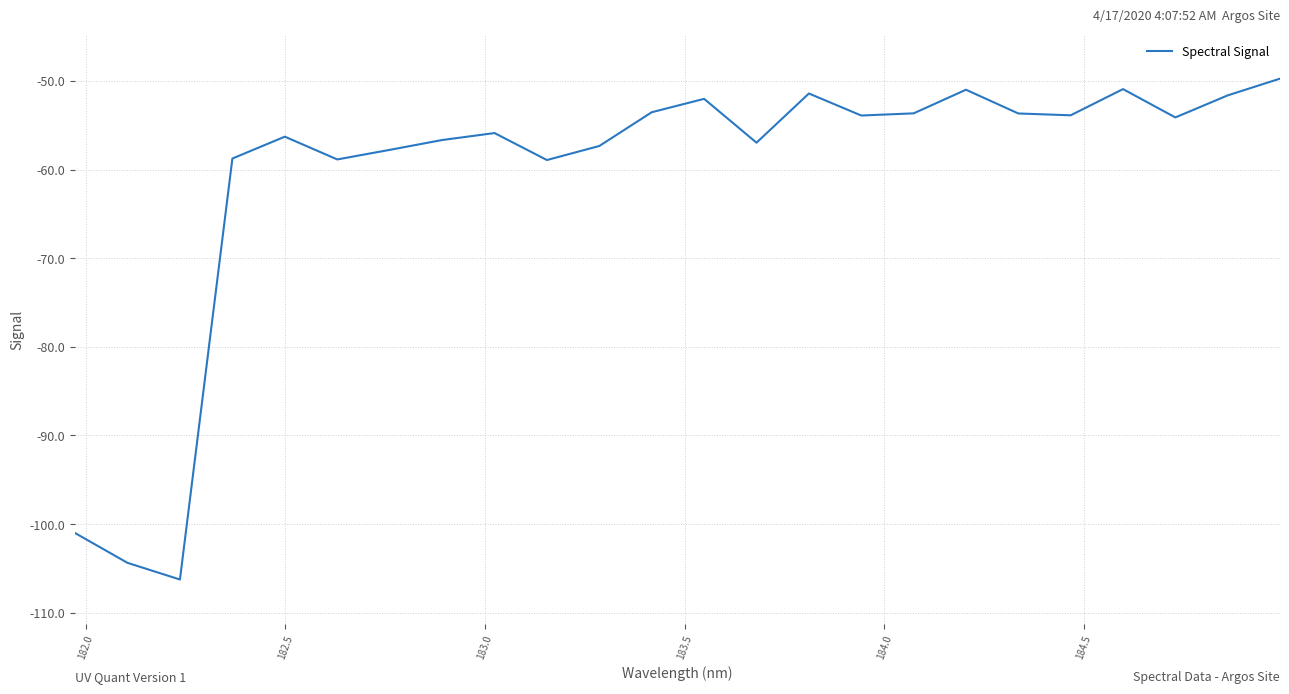

What is the greatest value displayed?

-49.7